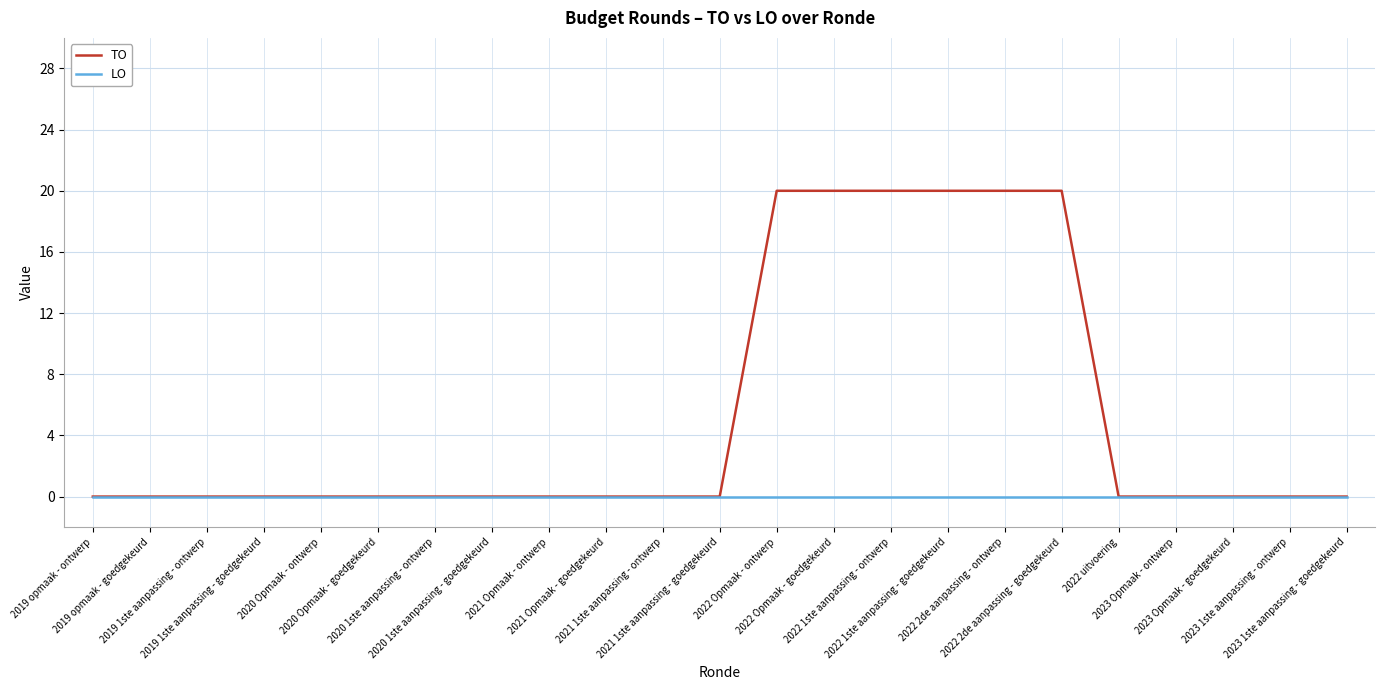

Does the chart have visible grid lines?

Yes